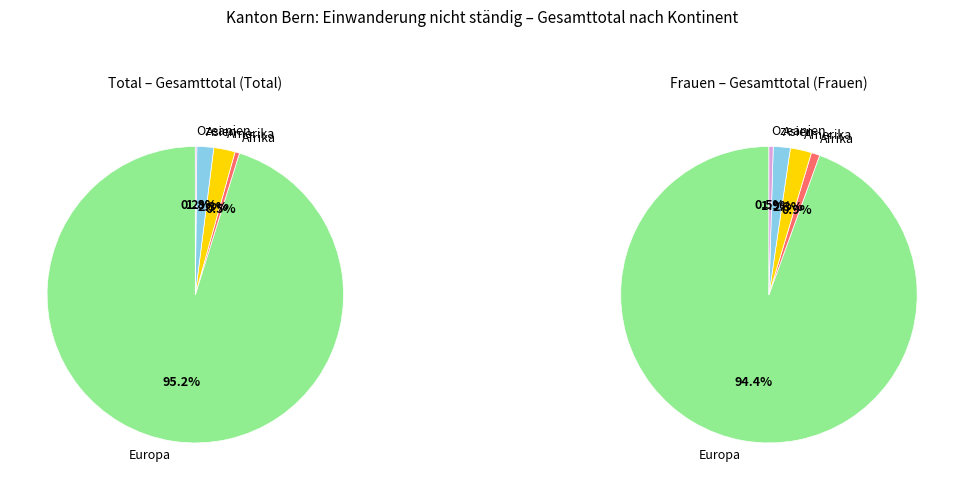

To the nearest percent, what portion does Asien represent?

2%